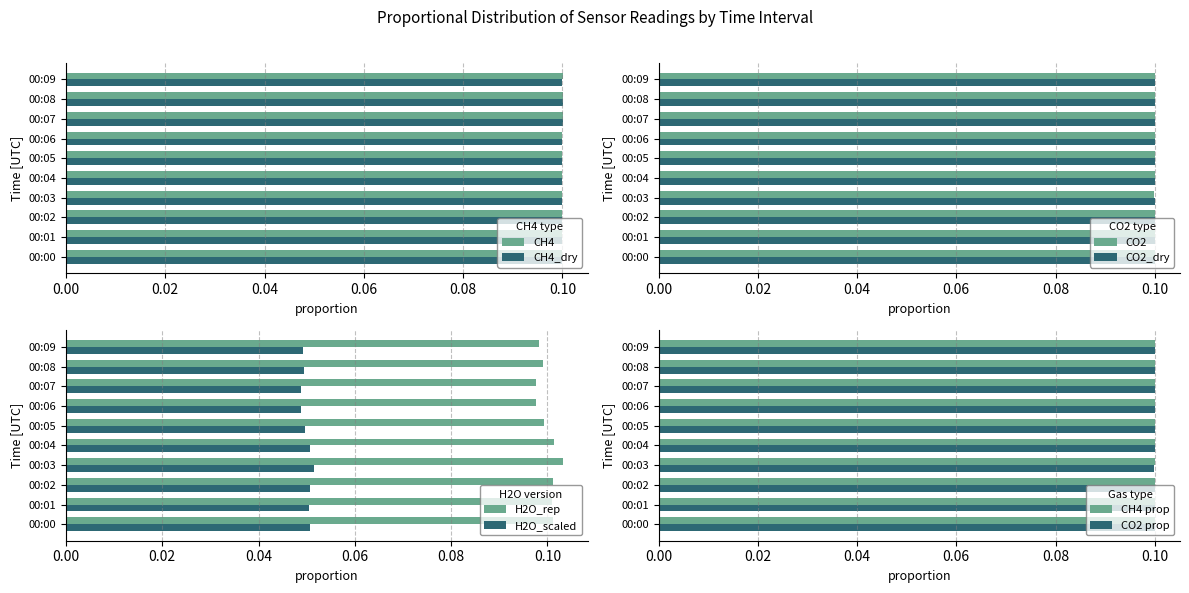

At which label is CO2 [ppm] closest to 0?

00:03